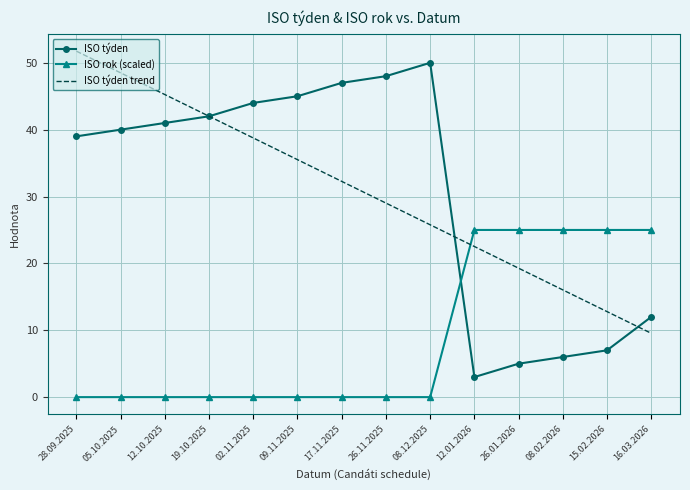

At which label does ISO týden trend reach its minimum?

16.03.2026